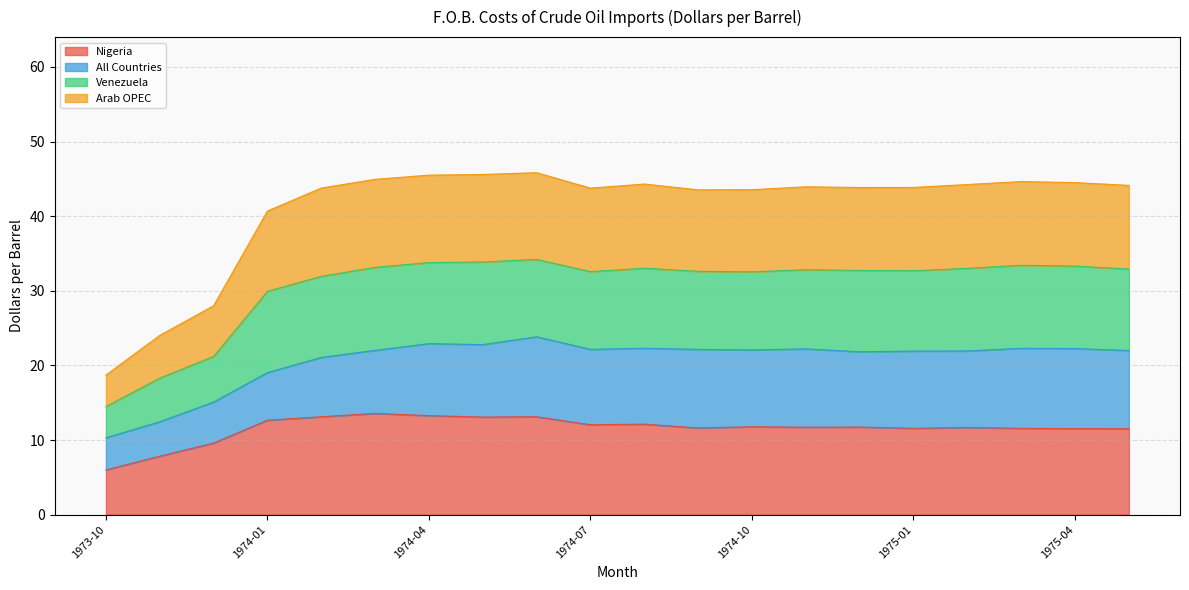

True or false: Arab OPEC and Venezuela intersect in this chart.

False